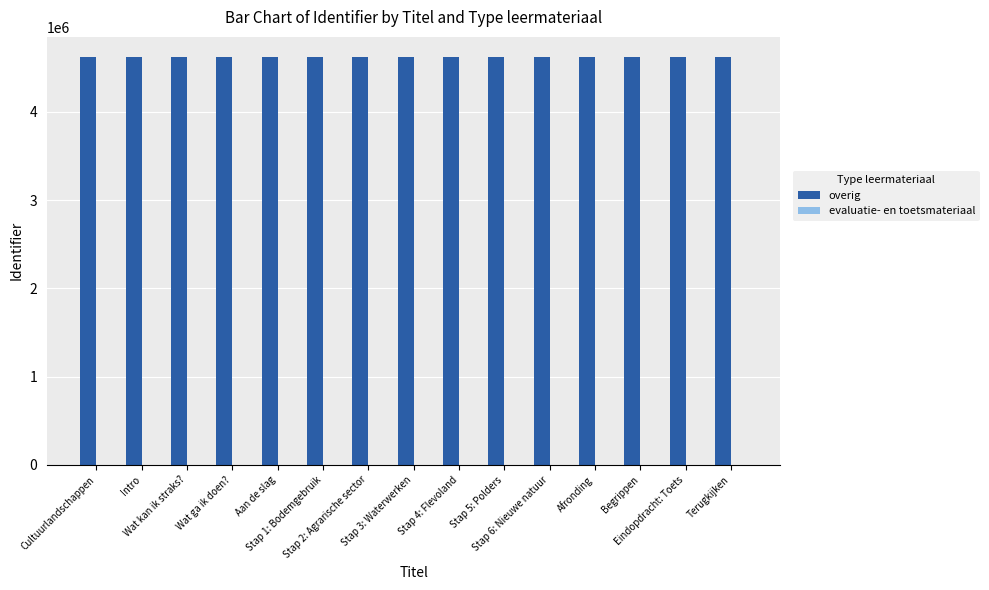

Count the number of categories in the chart.

15